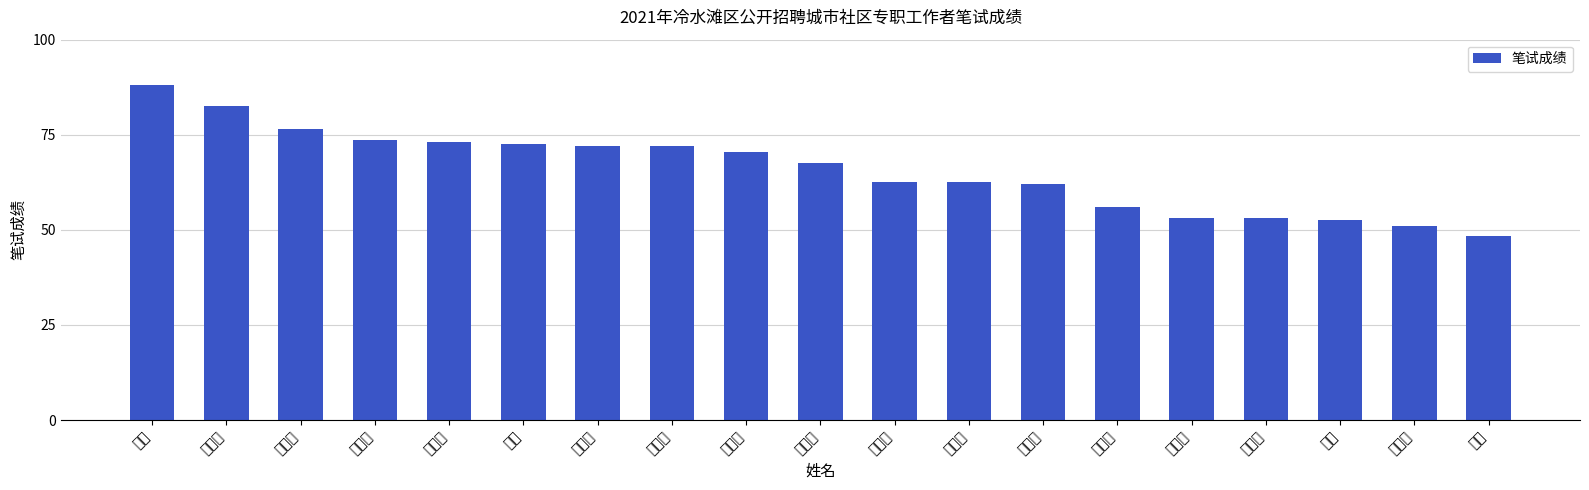

Does the chart contain stacked bars?

No